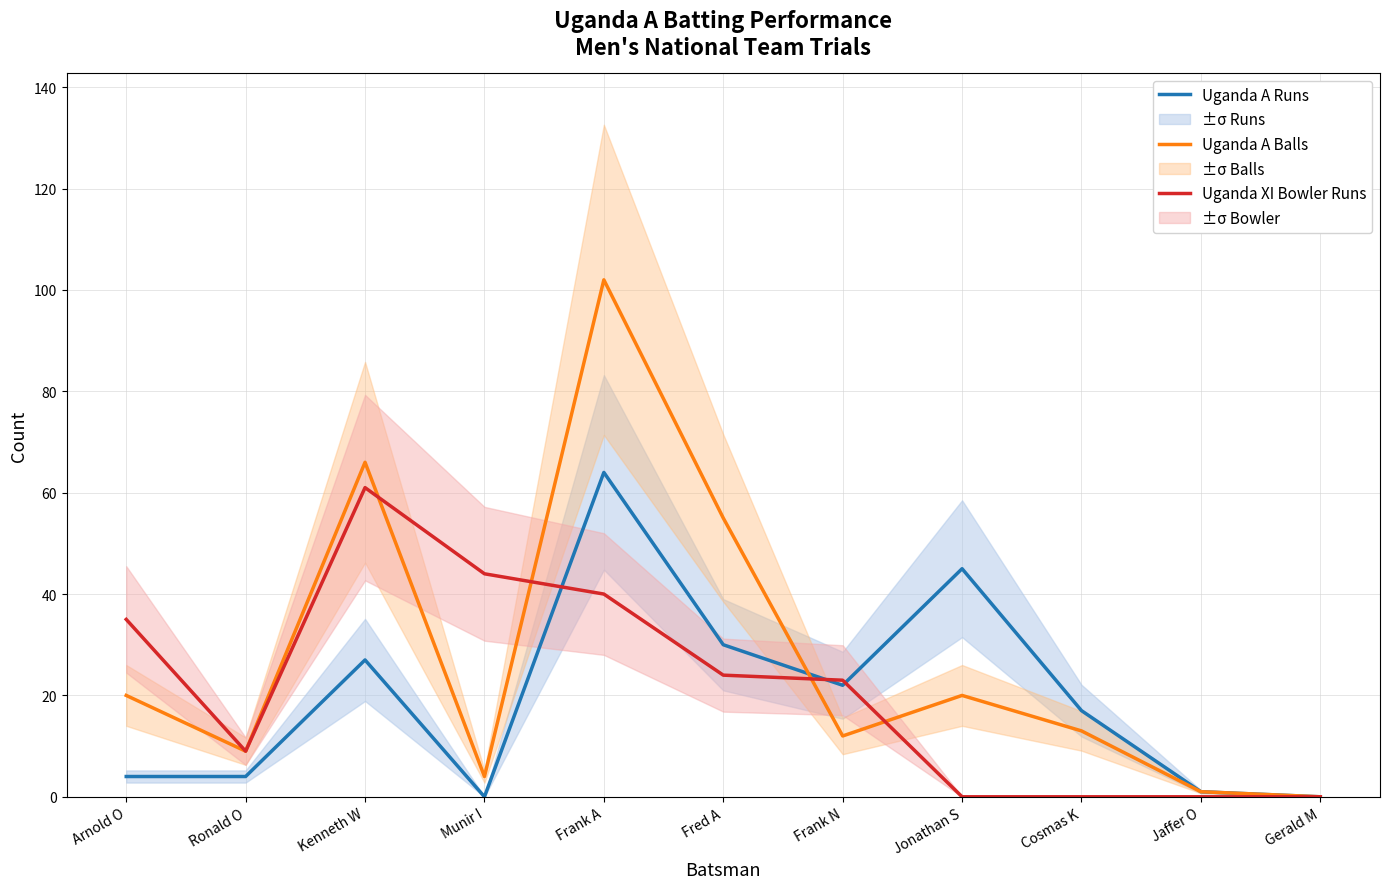

How many series are shown in this chart?

3